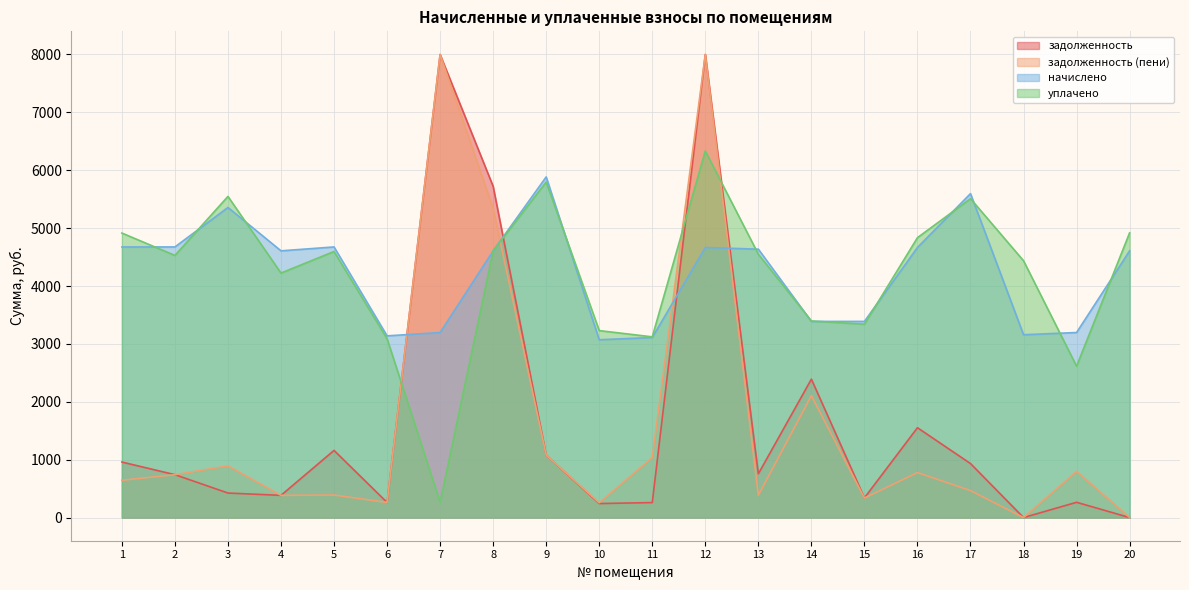

What is the difference between the начислено values at 7 and 18?

38.4